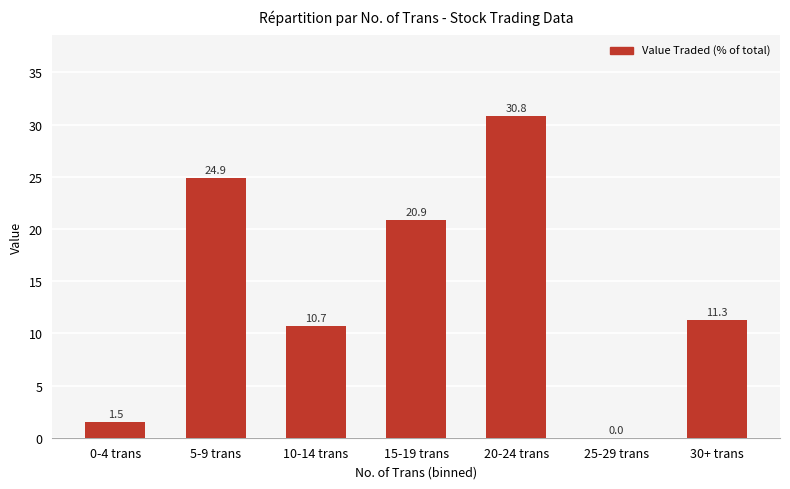

Reading left to right, extract all data points from this chart.

1.5	24.9	10.7	20.9	30.8	0.0	11.3